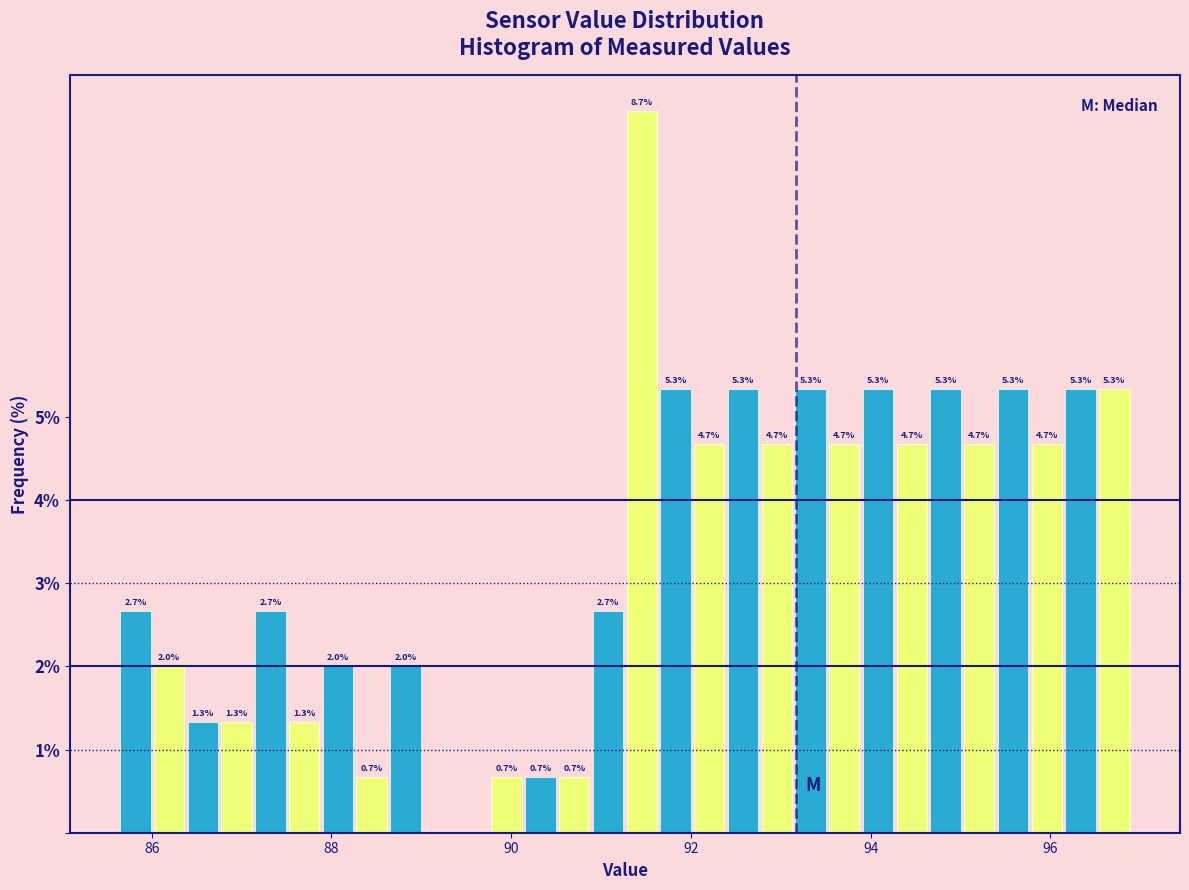

Read against the x-axis, roughly where is the centre of the tallest bar?

91.4